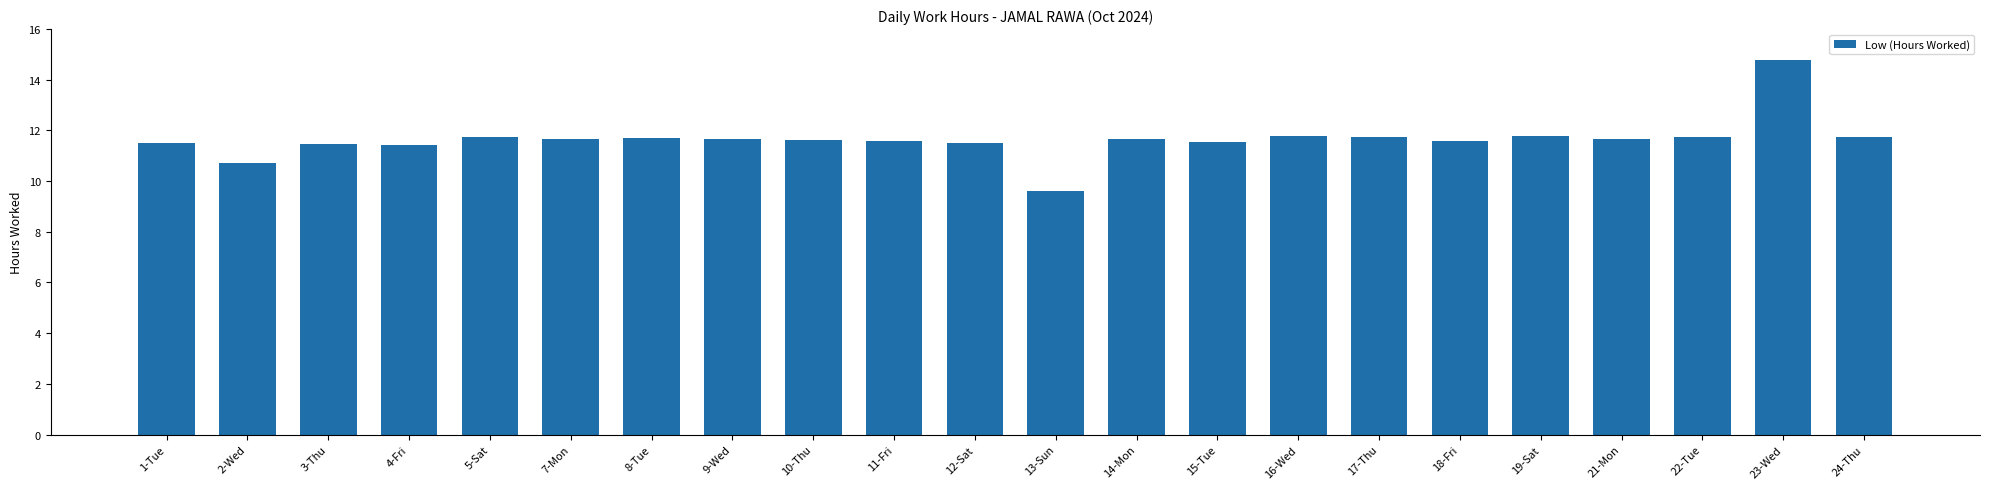

Is it true that the value at 8-Tue is 16.4?

False